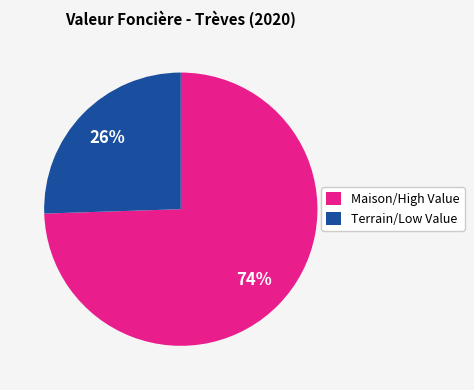

To the nearest percent, what percentage of the pie is Terrain/Low Value?

26%